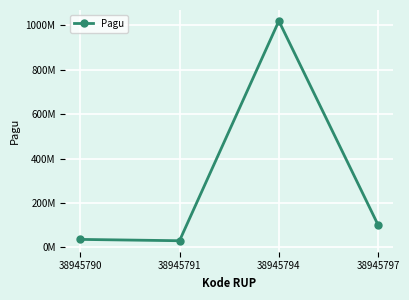

Is this an area chart (filled region under the line)?

No